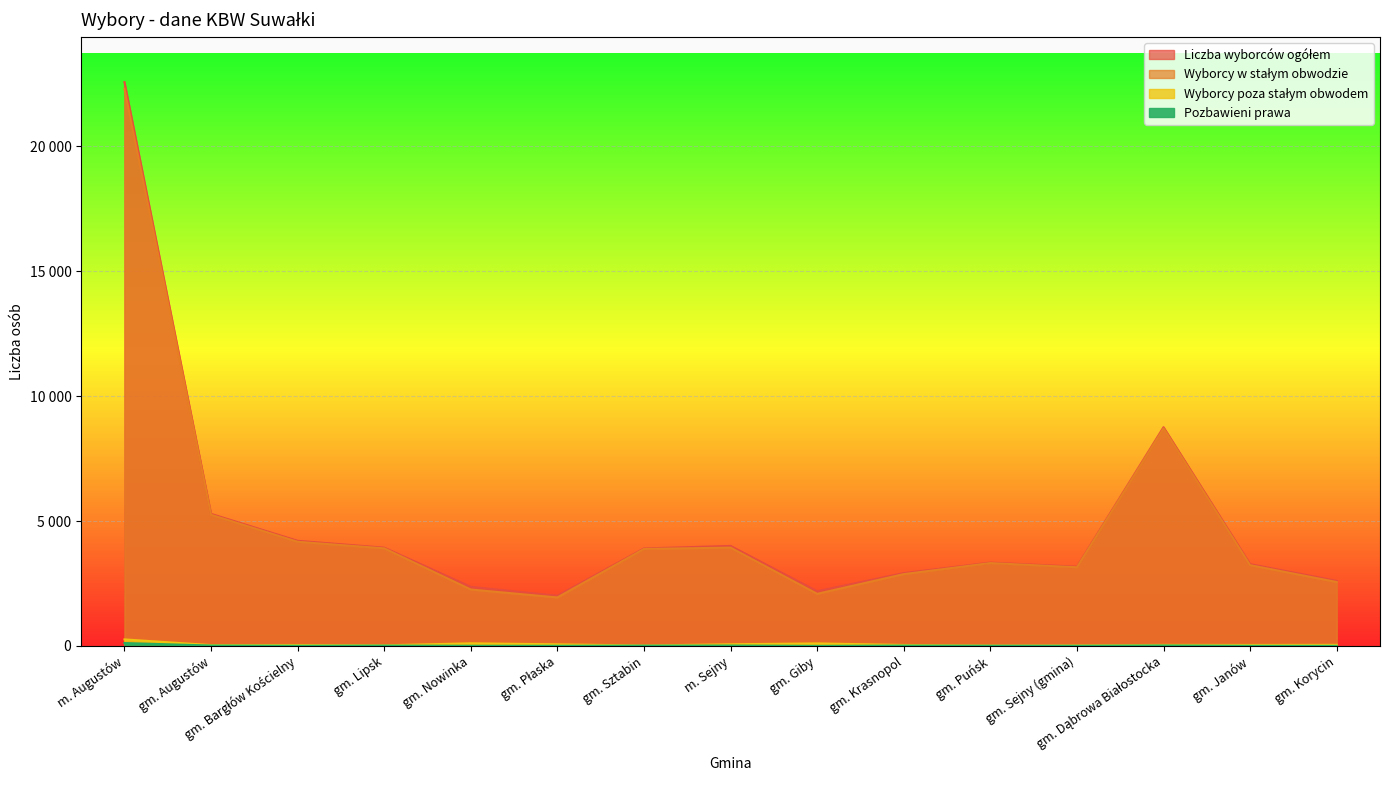

Between gm. Sejny (gmina) and gm. Lipsk, which is larger?

gm. Lipsk